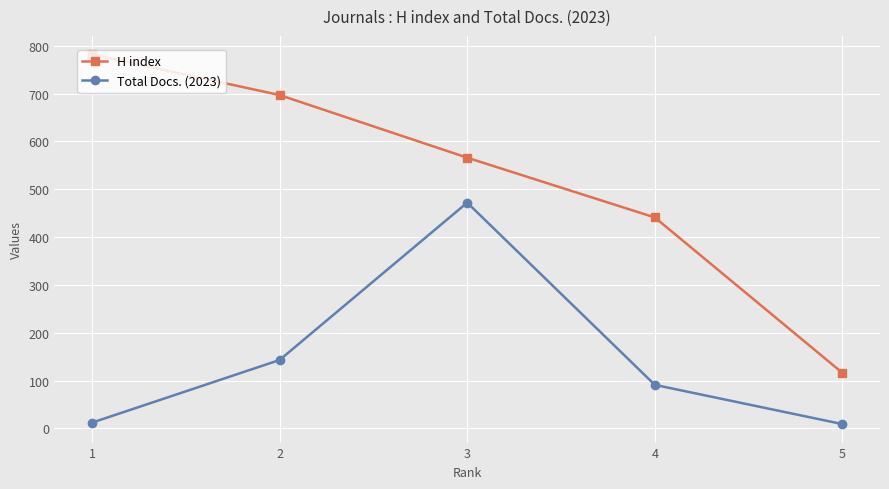

What is the highest value of the Total Docs. (2023) series?

472